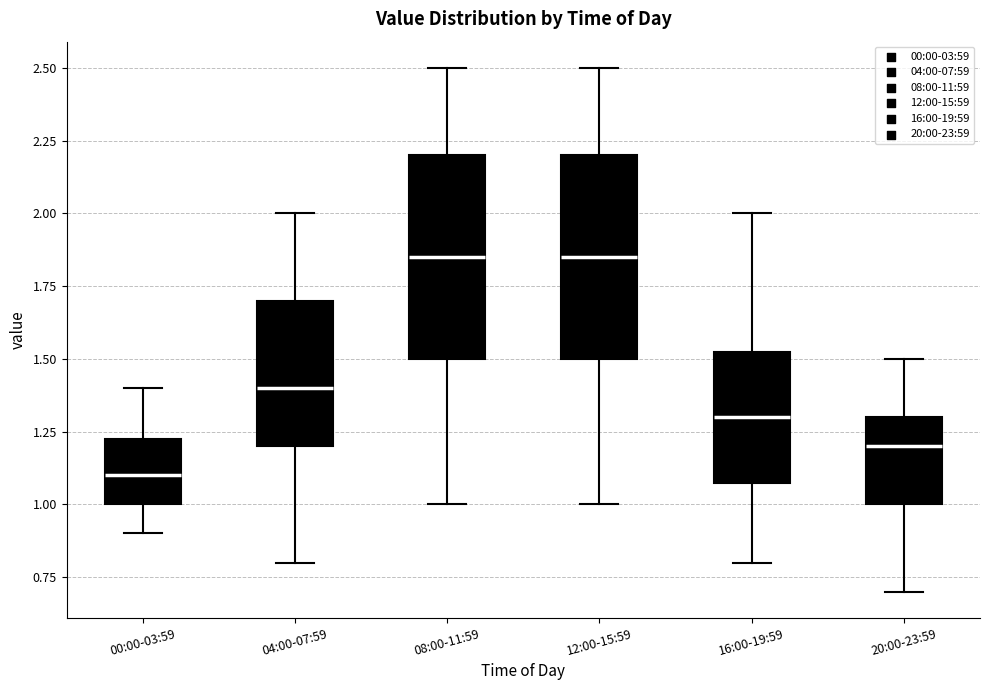

Where does the upper whisker of the box for 12:00-15:59 end on the y-axis? The values are not printed on the chart, so give them approximately, as read against the axis.

2.50